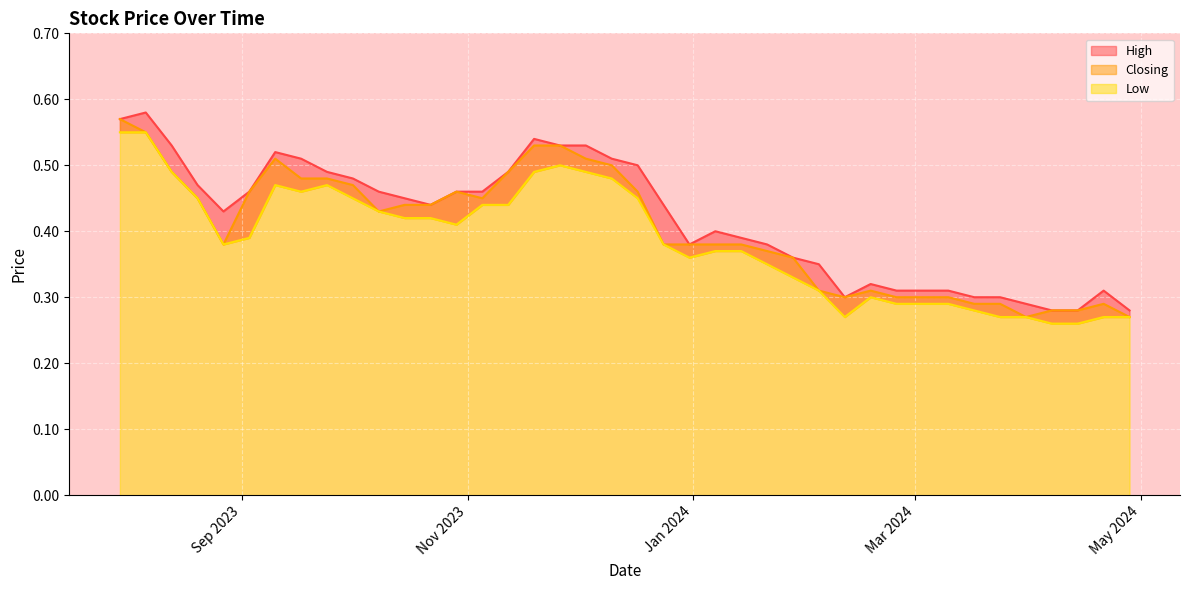

Between 14/01/2024 and 03/09/2023, which series saw the biggest shift?

Closing